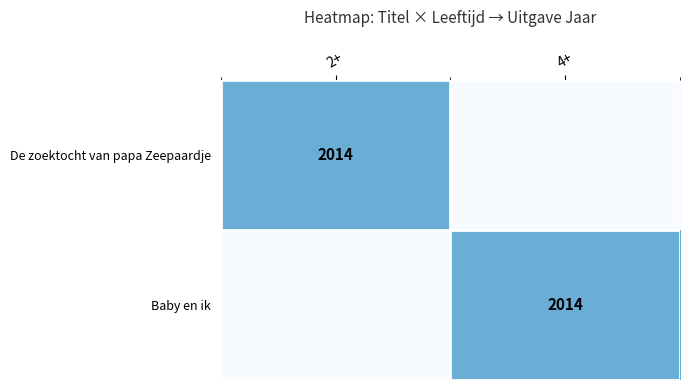

True or false: Baby en ik has a value of 2014 at 4+.

True